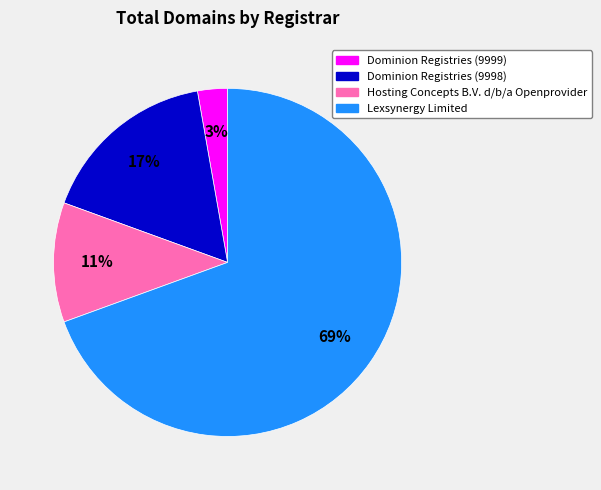

Between Dominion Registries (9998) and Lexsynergy Limited, which is larger?

Lexsynergy Limited